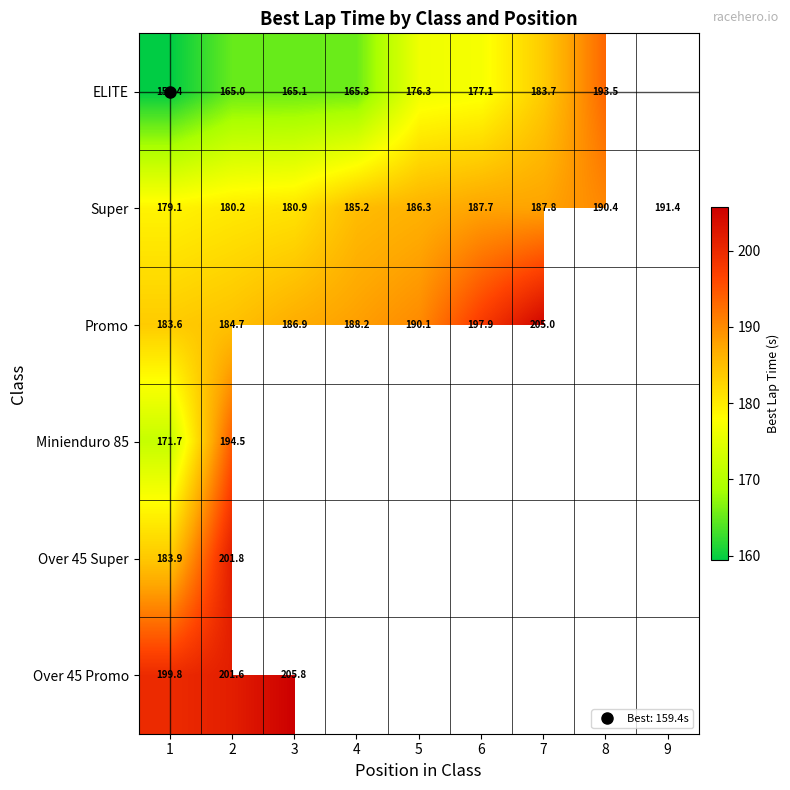

At which label does Super first exceed 186?

5